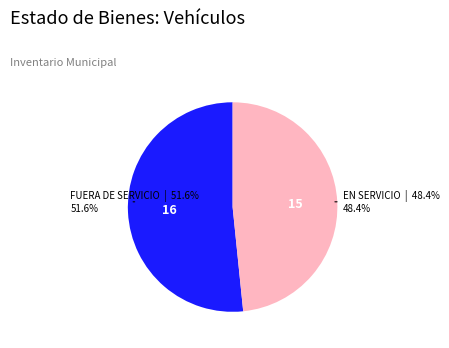

Does any single category account for the majority?

Yes